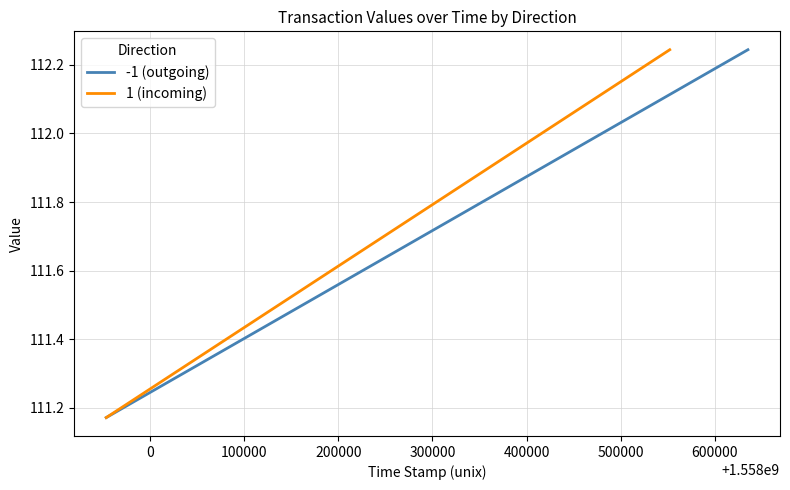

Reading right to left, what are all the values shown in this chart?

-1 (outgoing): 112.2	111.2
1 (incoming): 112.2	111.2